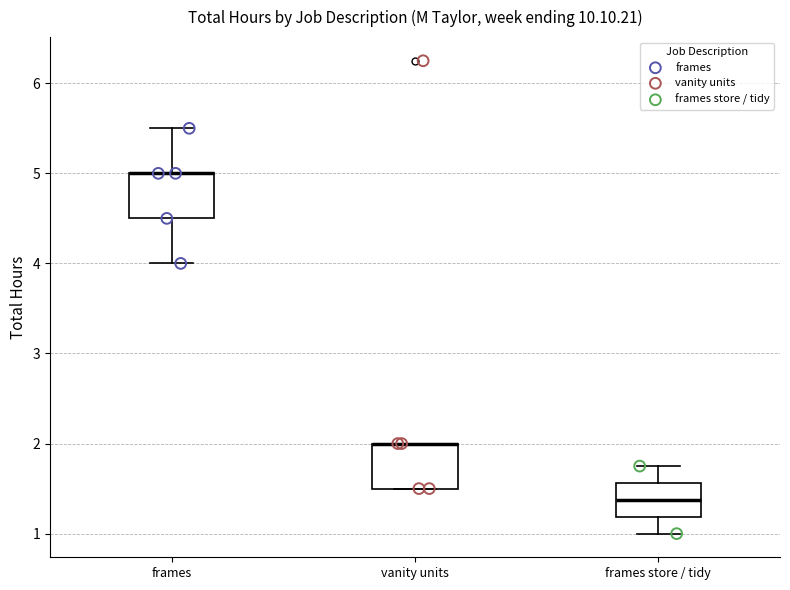

Reading left to right, read every box against the y-axis: the position of its median line, the range the box covers, and the ends of its whiskers. The values are not printed on the chart, so give them approximately, as read against the axis.

frames: median 5.0 (drawn on the box's upper edge), box 4.5 to 5.0, whiskers 4.0 to 5.5
vanity units: median 2.0 (drawn on the box's upper edge), box 1.5 to 2.0, whiskers 1.5 to 2.0
frames store / tidy: median 1.4, box 1.2 to 1.6, whiskers 1.0 to 1.8